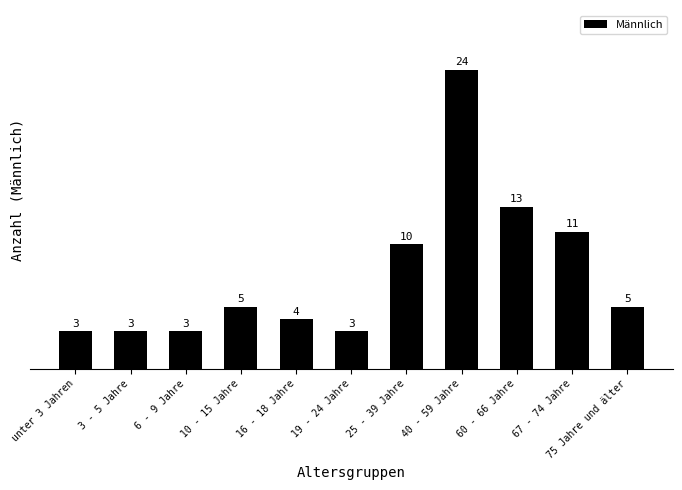

Which has a higher value, 10 - 15 Jahre or 19 - 24 Jahre?

10 - 15 Jahre